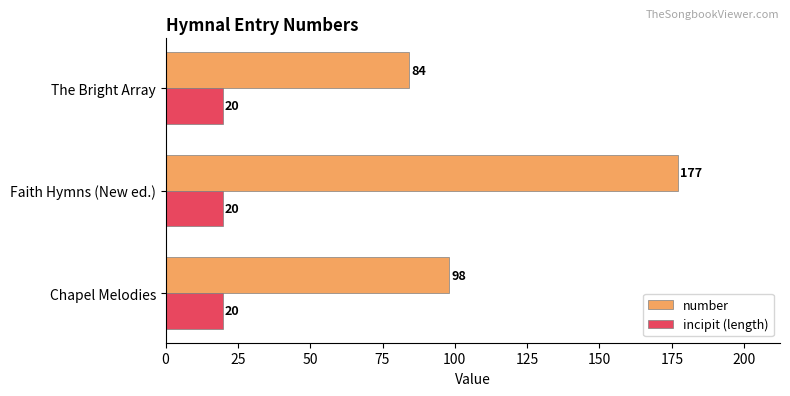

How many values in the number series are below 98?

1